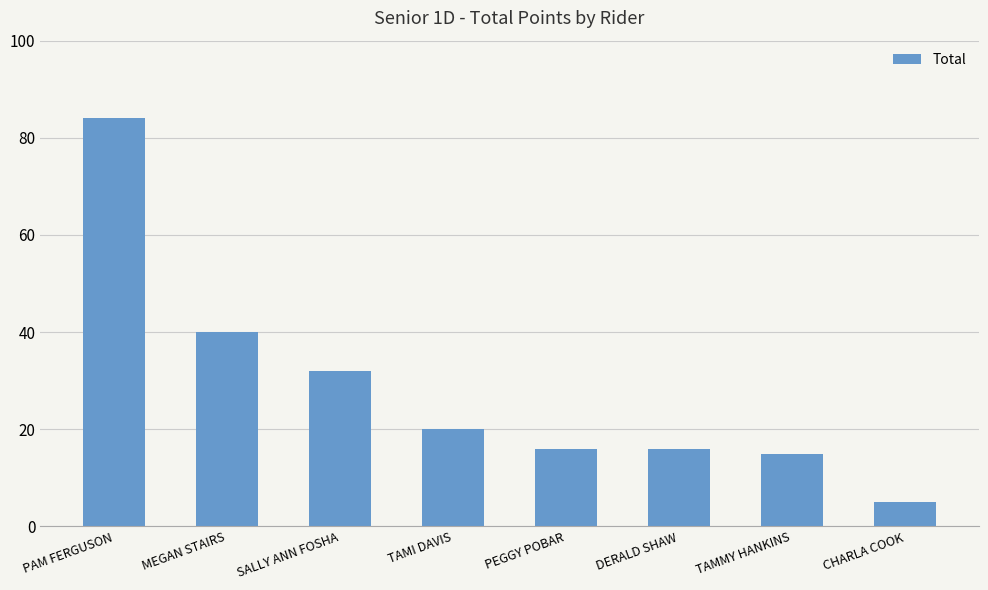

What position from the left is SALLY ANN FOSHA?

3